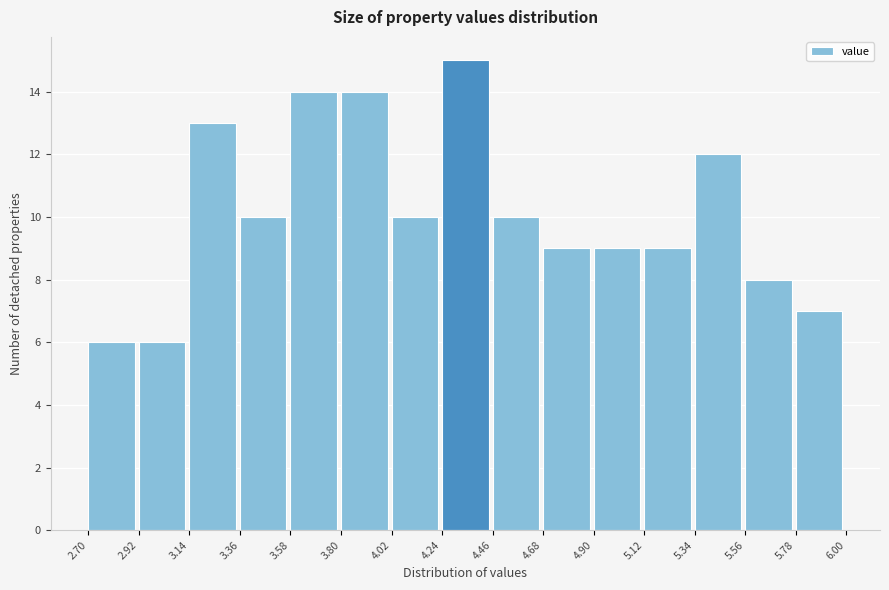

Reading left to right, list every bar in this chart as the range it spans on the x-axis followed by its height. The values are not printed on the chart, so give them approximately, as read against the axis.

2.70 to 2.92: 6
2.92 to 3.14: 6
3.14 to 3.36: 13
3.36 to 3.58: 10
3.58 to 3.80: 14
3.80 to 4.02: 14
4.02 to 4.24: 10
4.24 to 4.46: 15
4.46 to 4.68: 10
4.68 to 4.90: 9
4.90 to 5.12: 9
5.12 to 5.34: 9
5.34 to 5.56: 12
5.56 to 5.78: 8
5.78 to 6.00: 7